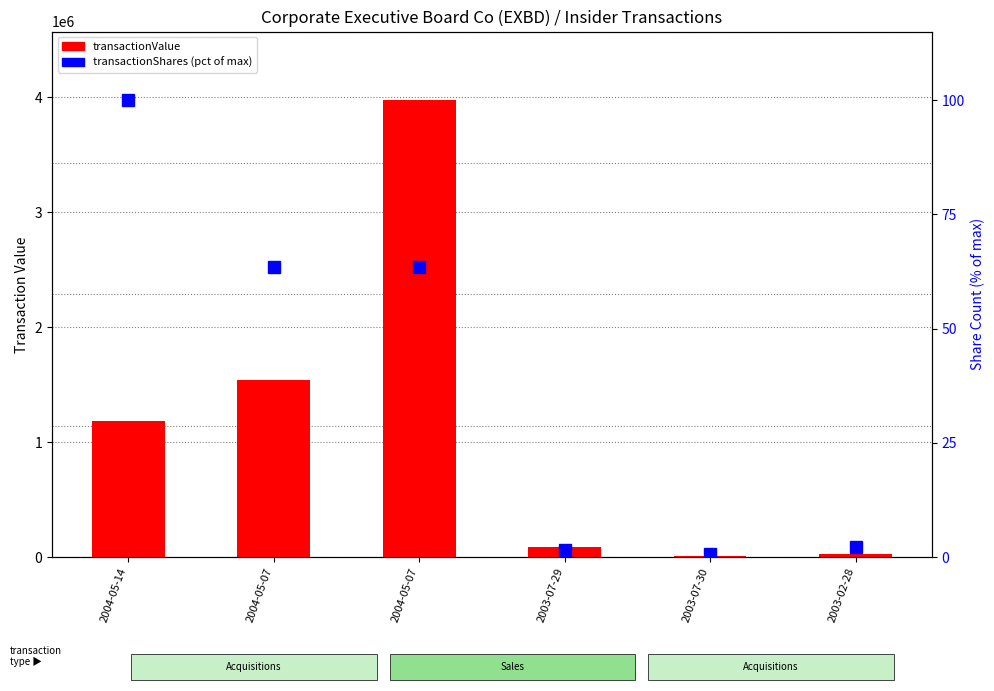

What value does the transactionShares (pct) series have at 2004-05-07?

63.5